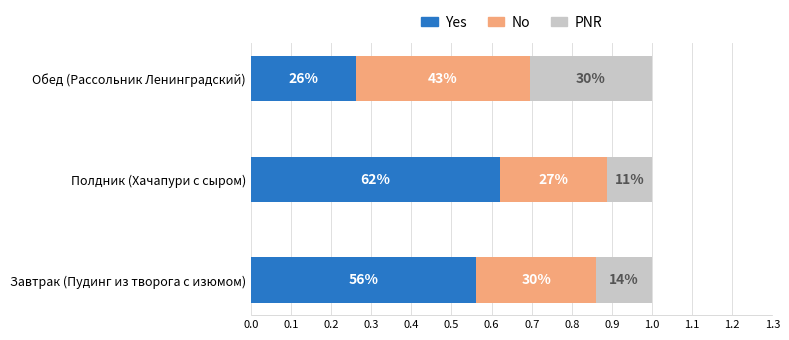

How many groups of bars are there?

3